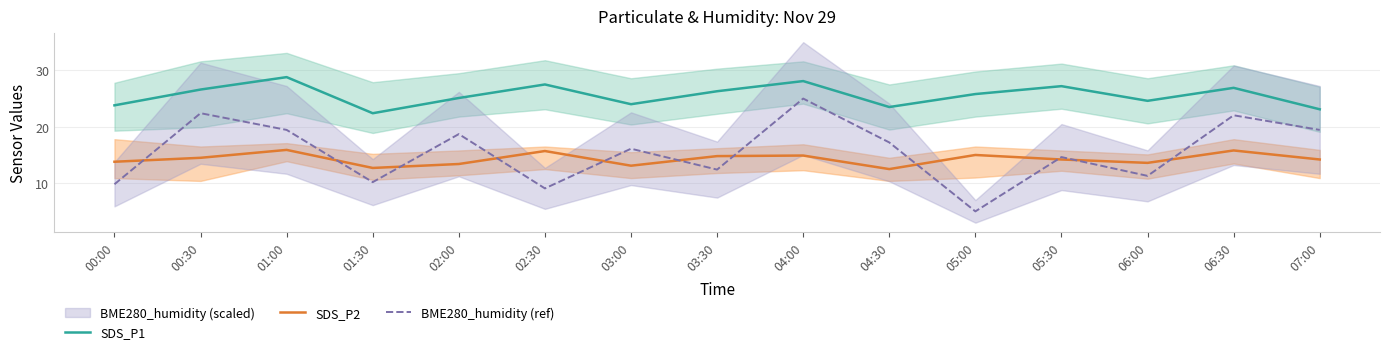

Rank the series at 01:00 from lowest to highest value.

SDS_P2, BME280_humidity (ref), SDS_P1